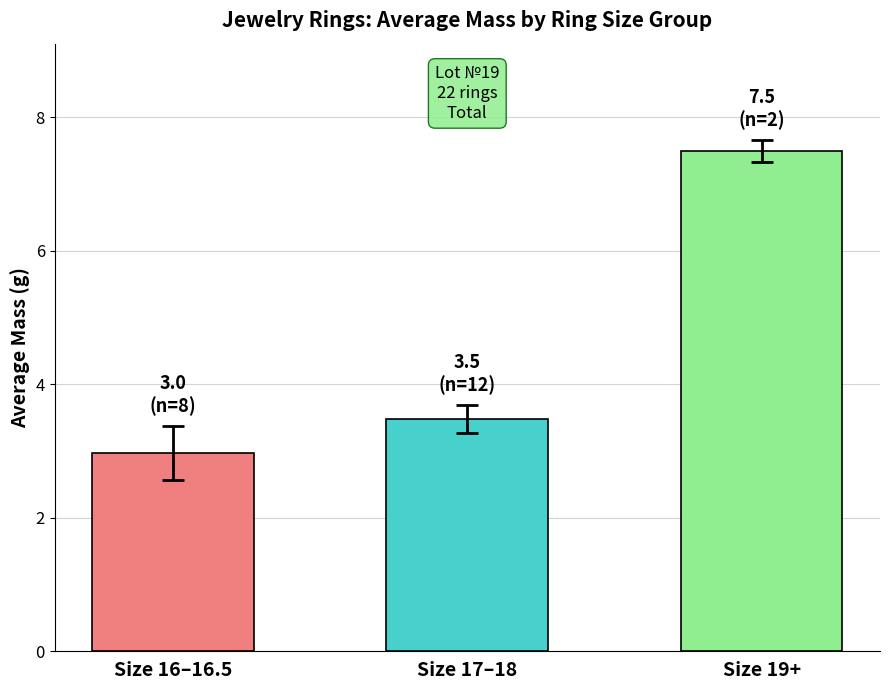

List the labels in order of value, smallest first.

Size 16–16.5, Size 17–18, Size 19+